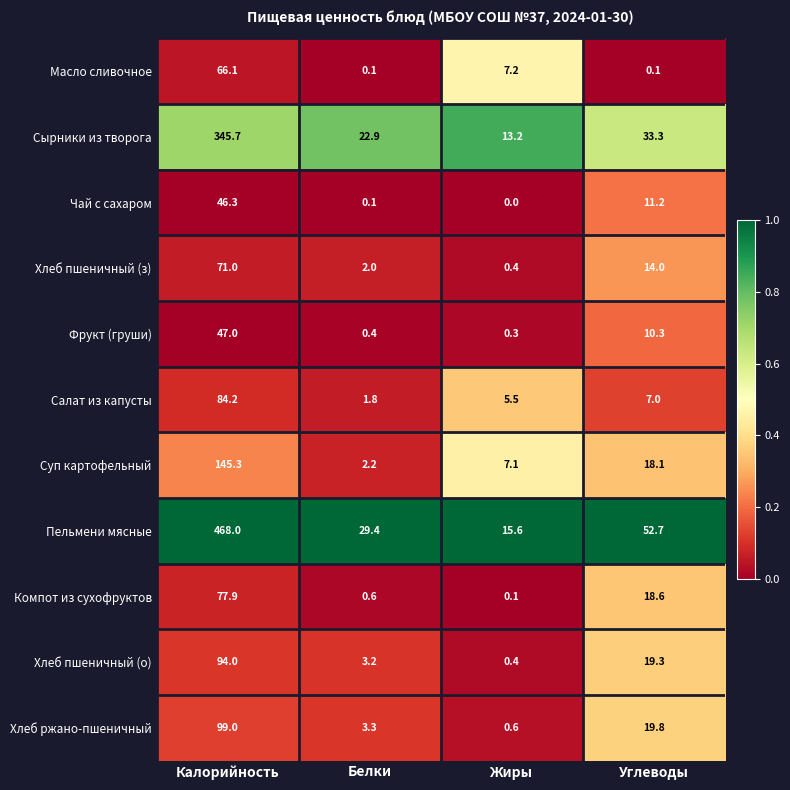

Between Калорийность and Углеводы, which series saw the biggest shift?

Пельмени мясные